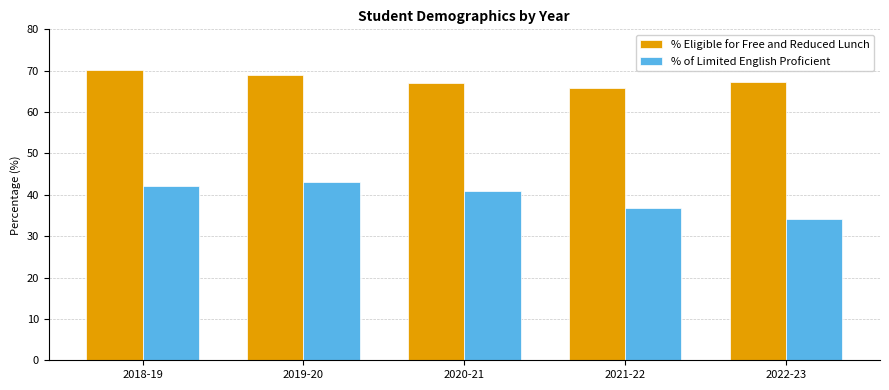

The value of % of Limited English Proficient at 2022-23 is 34.1. True or false?

True